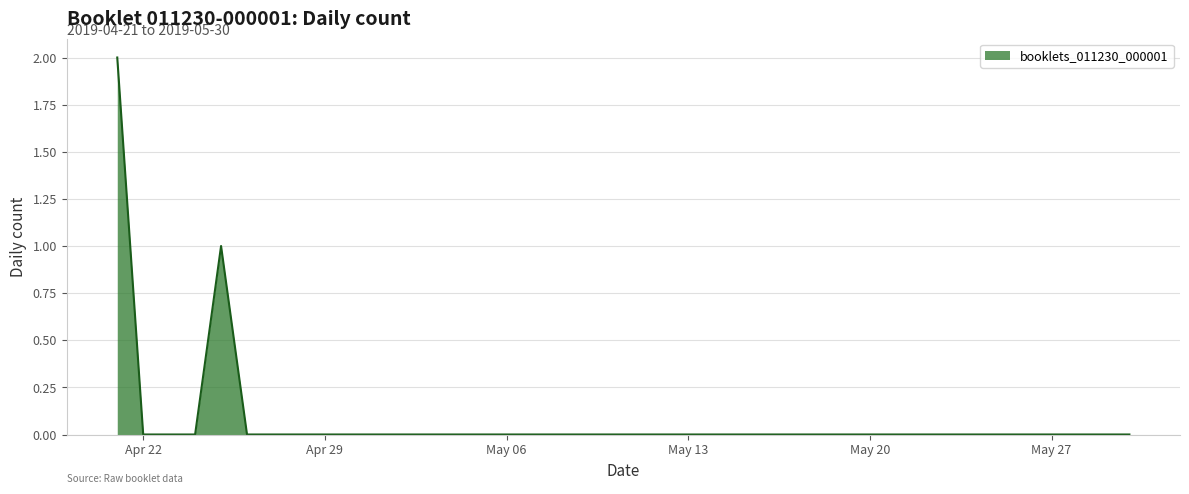

Is this an area chart (filled region under the line)?

Yes